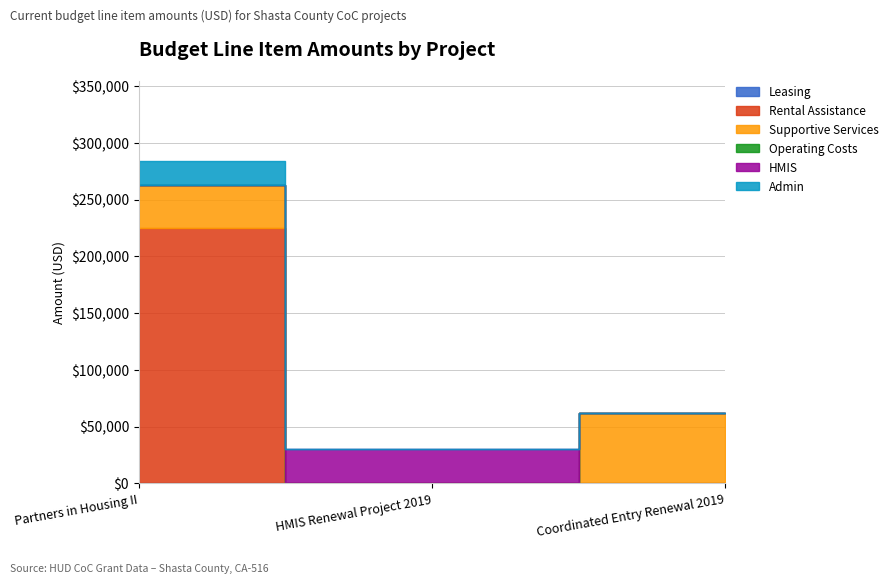

Rank the series at Coordinated Entry Renewal 2019 from highest to lowest value.

Supportive Services, Leasing, Rental Assistance, Operating Costs, HMIS, Admin